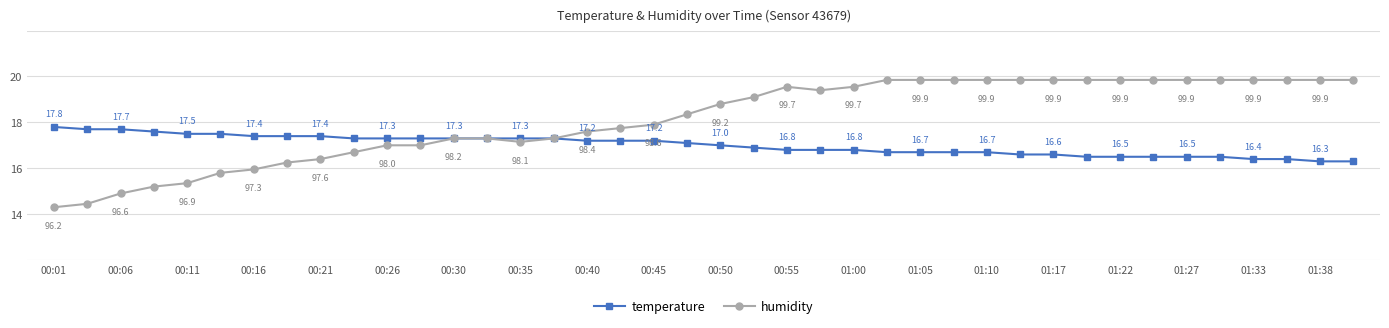

Which series has the widest spread of values?

humidity